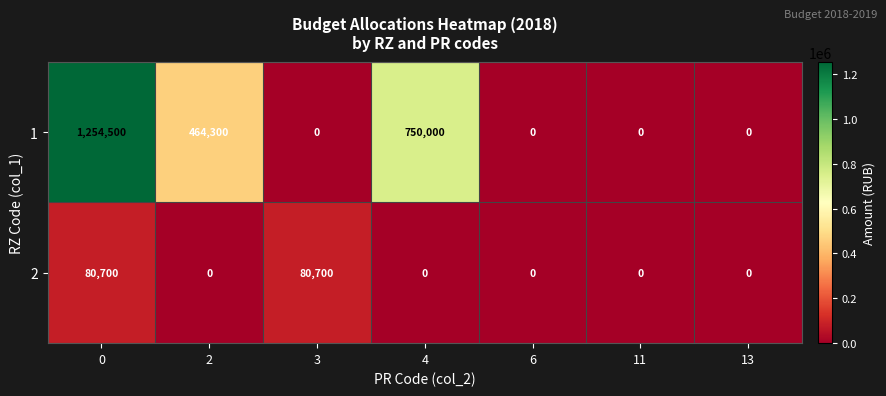

What is the greatest value displayed?

1254500